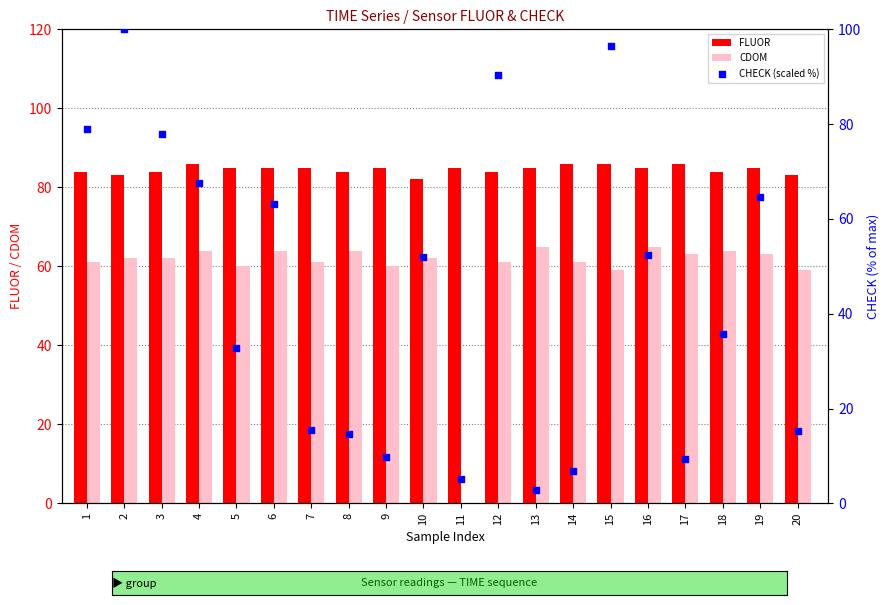

What is the total value across all series at 7?

161.4